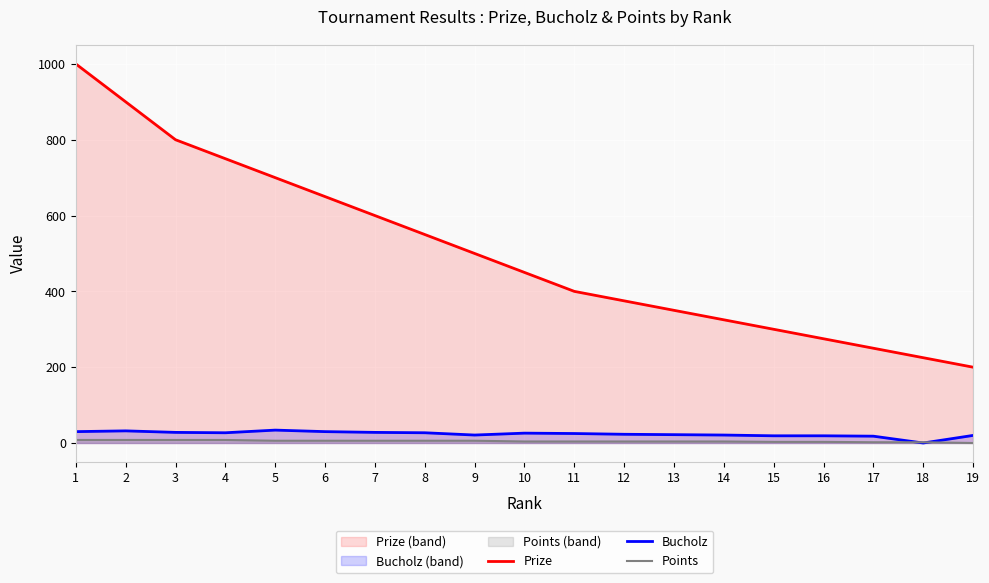

Does the chart display data point markers on the line(s)?

No